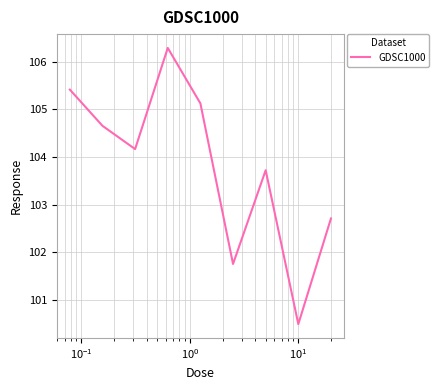

What is the smallest value displayed?

100.5